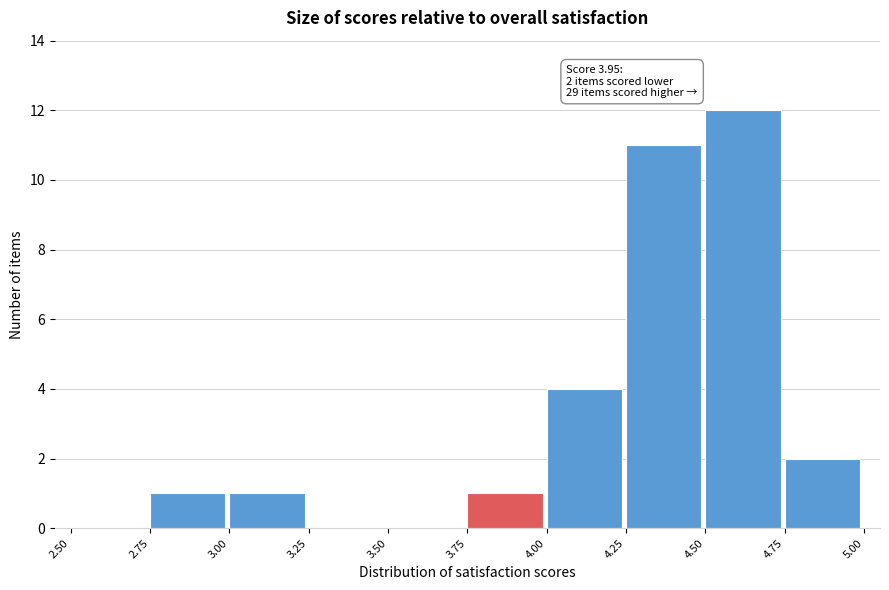

Which range on the x-axis has the tallest bar?

4.50 to 4.75